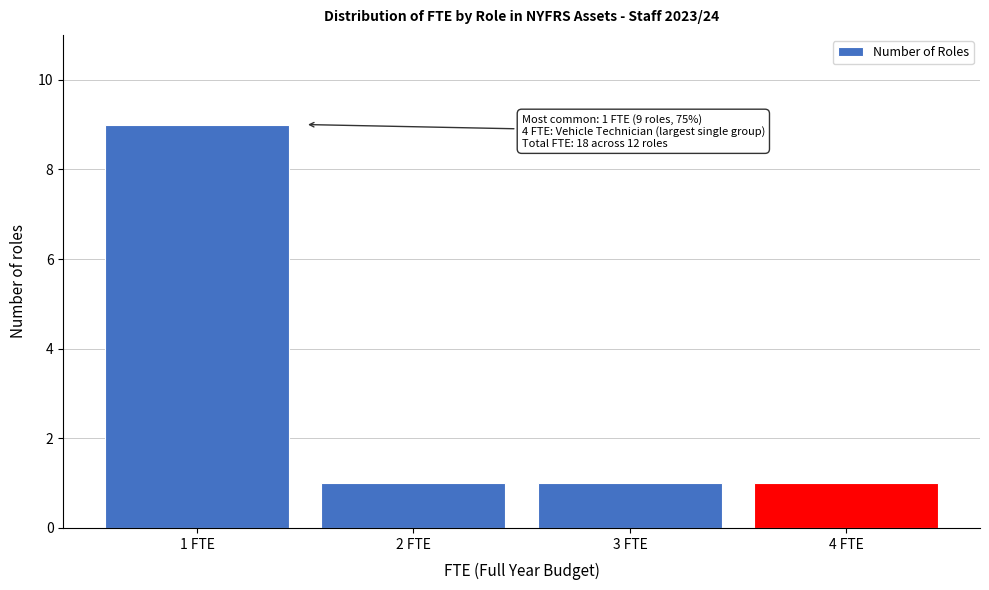

Which range on the x-axis has the tallest bar?

0.5 to 1.5